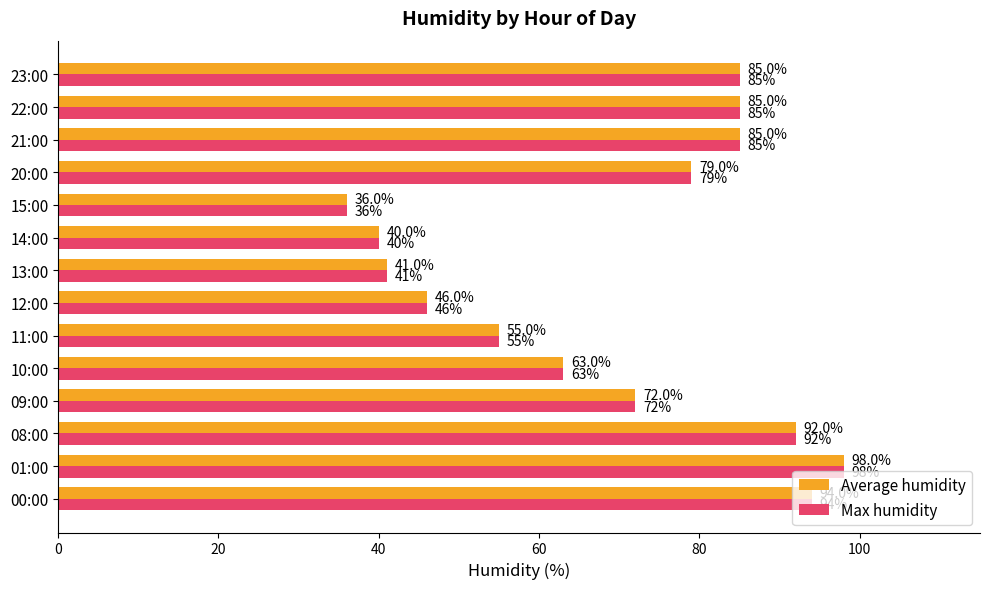

The value of Max humidity at 10:00 is 63. True or false?

True